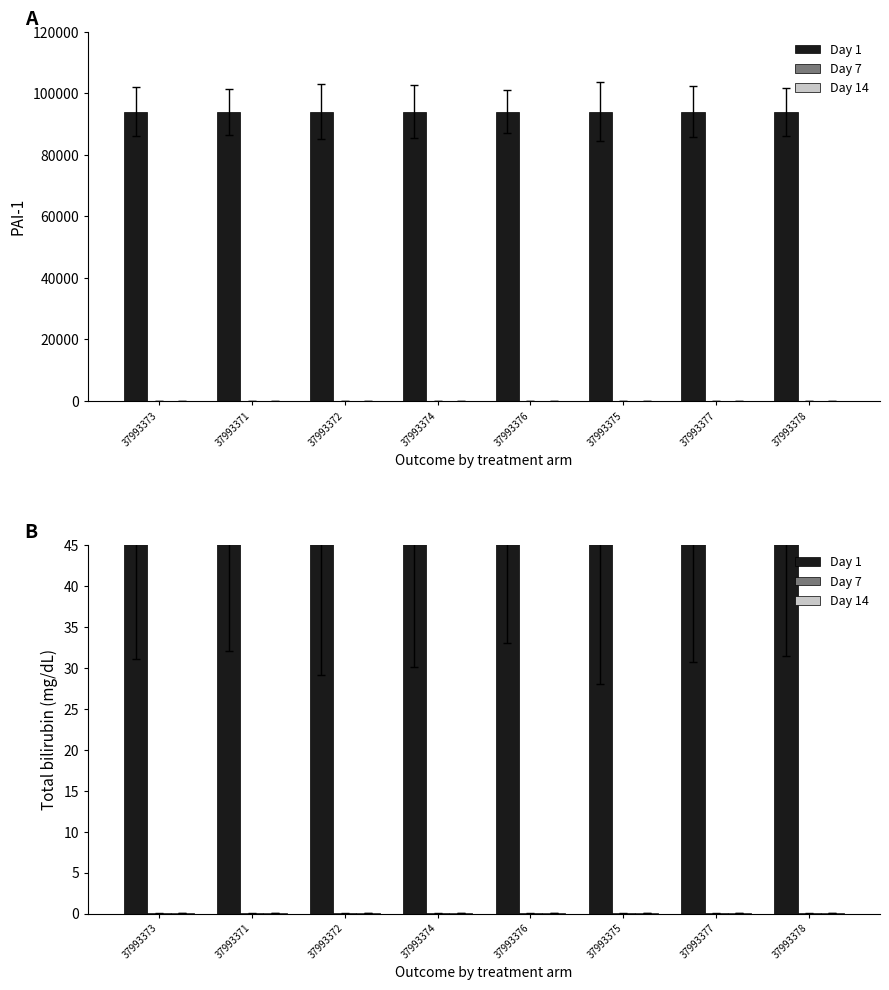

Reading left to right, transcribe all the data shown in this chart.

Day 1: 47.1	47.1	47.1	47.1	47.1	47.1	47.1	47.1
Day 7: 0.0	0.0	0.0	0.0	0.0	0.0	0.0	0.0
Day 14: 0.0	0.0	0.0	0.0	0.0	0.0	0.0	0.0